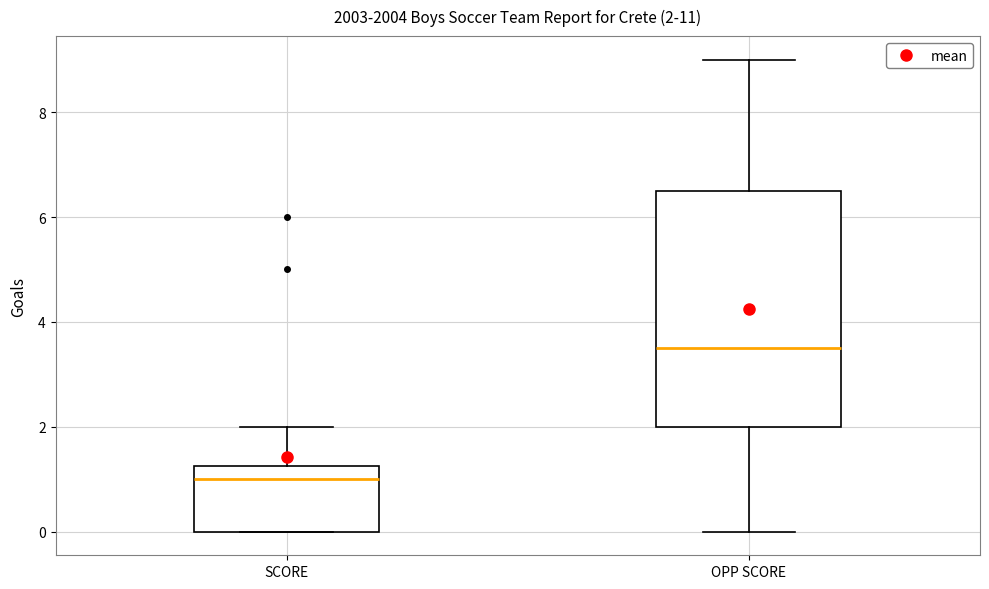

Comparing the boxes themselves (not the whiskers), which one is the tallest?

OPP SCORE